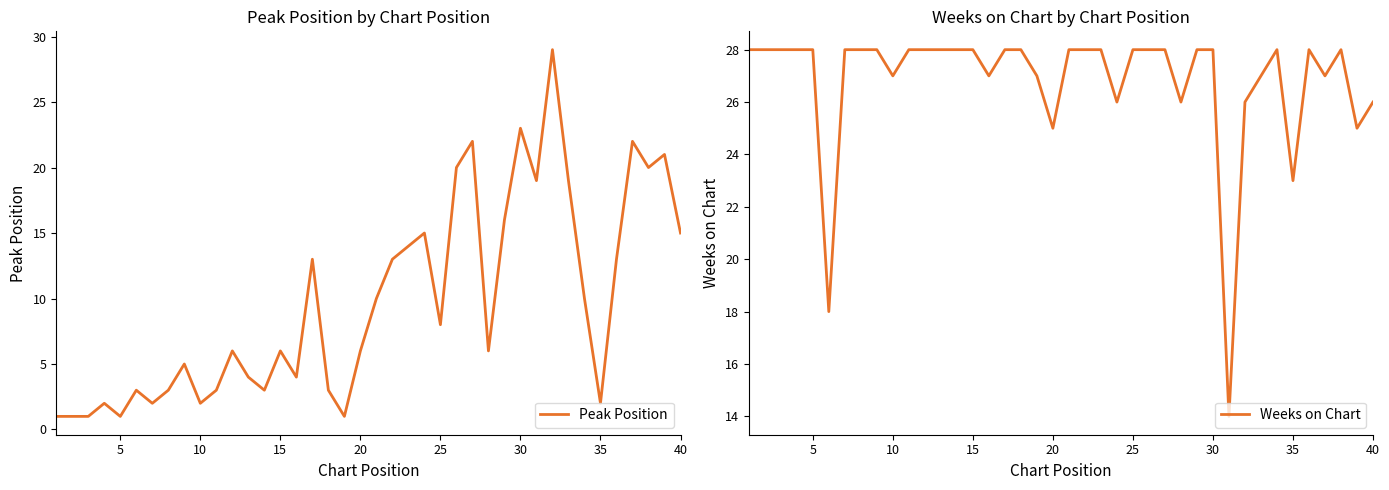

Reading left to right, transcribe all the data shown in this chart.

Peak Position: 1	1	1	2	1	3	2	3	5	2	3	6	4	3	6	4	13	3	1	6	10	13	14	15	8	20	22	6	16	23	19	29	19	10	2	13	22	20	21	15
Weeks on Chart: 28	28	28	28	28	18	28	28	28	27	28	28	28	28	28	27	28	28	27	25	28	28	28	26	28	28	28	26	28	28	14	26	27	28	23	28	27	28	25	26